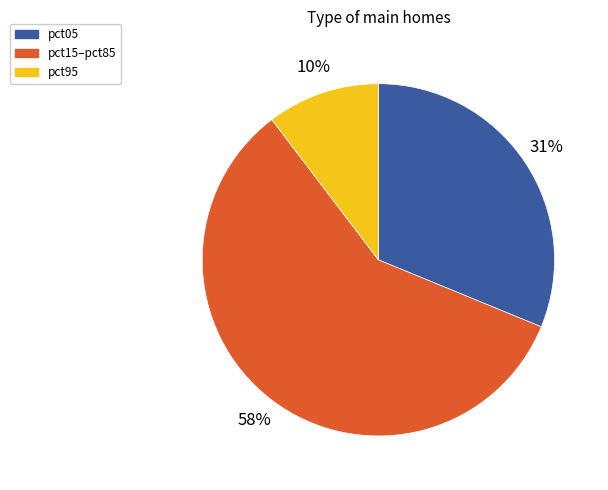

Count the number of slices in the pie.

3